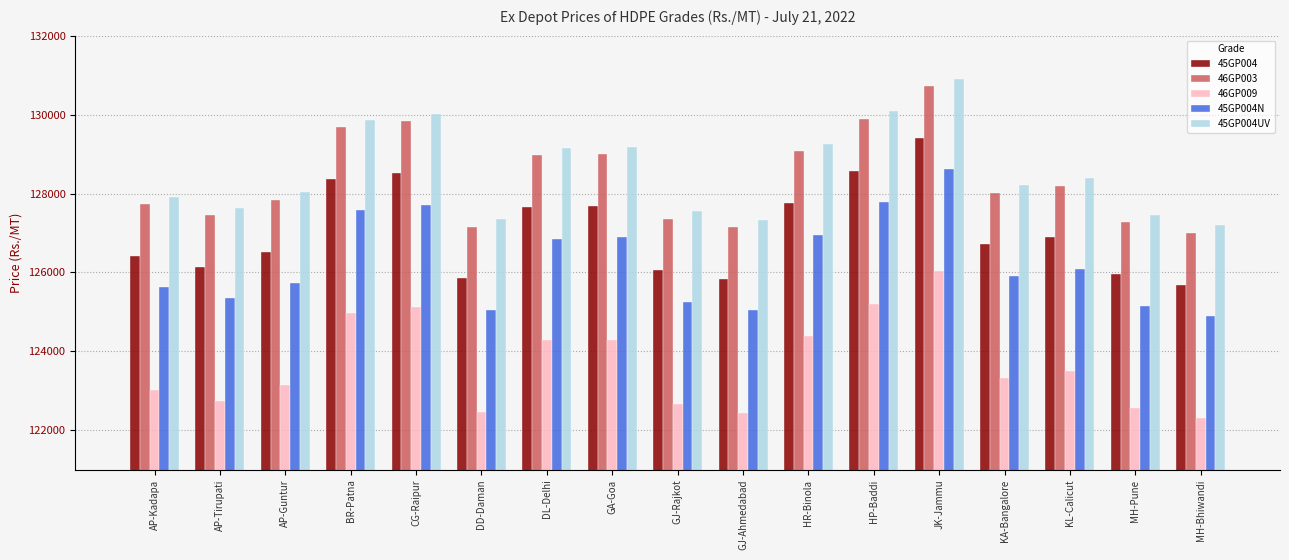

What are all the series names shown in the legend?

45GP004, 46GP003, 46GP009, 45GP004N, 45GP004UV